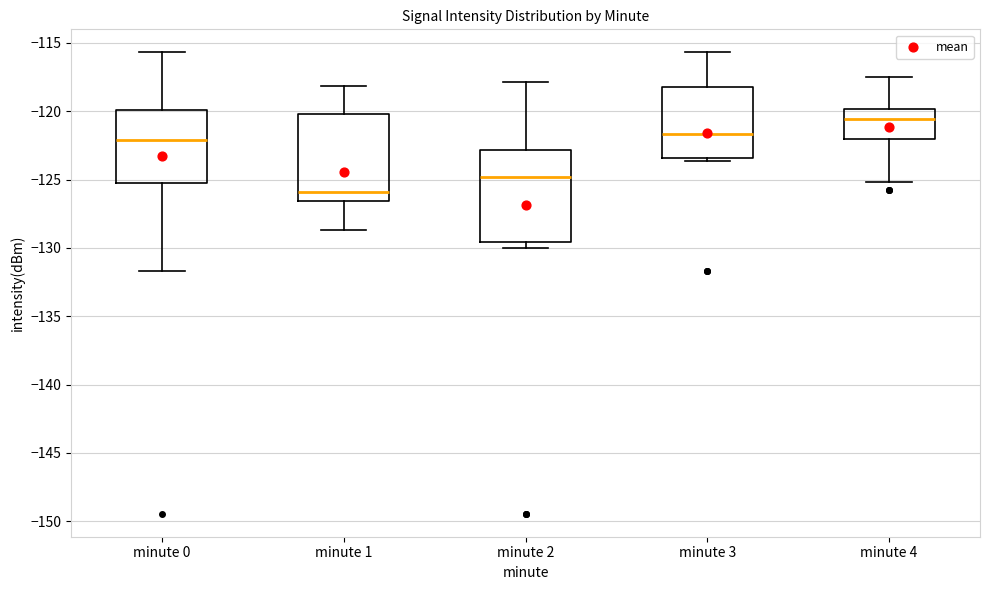

Where is the lower edge of the box for minute 3 on the y-axis? The values are not printed on the chart, so give them approximately, as read against the axis.

-123.5